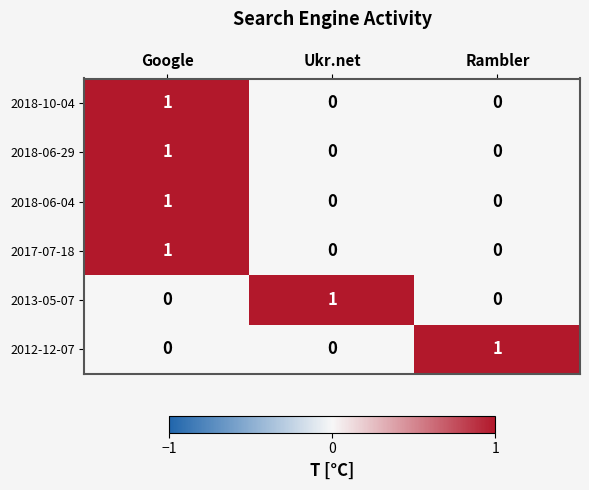

At which label does 2018-06-04 reach its peak?

Google